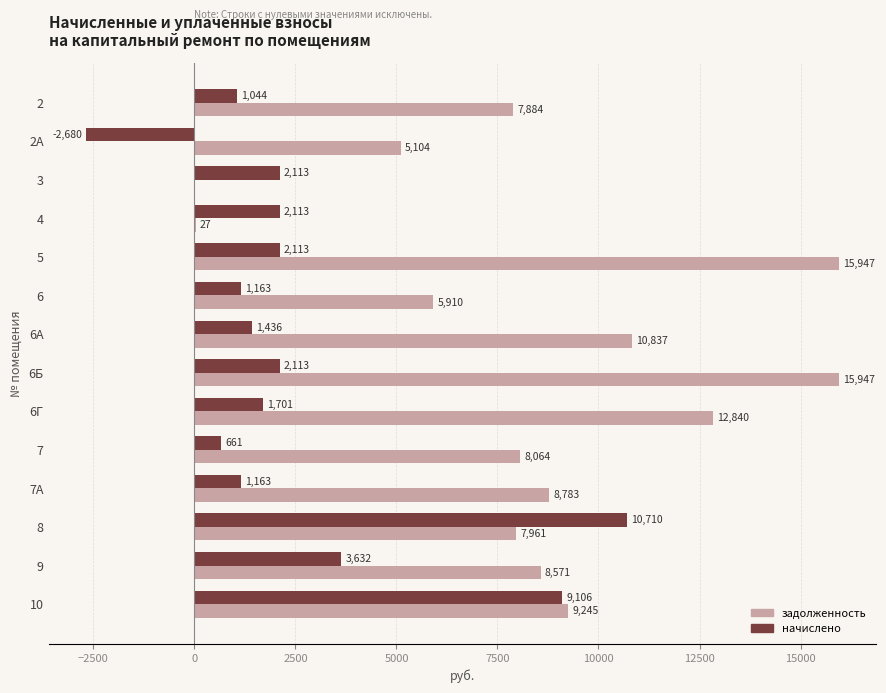

Between 3 and 6, which series saw the biggest shift?

задолженность